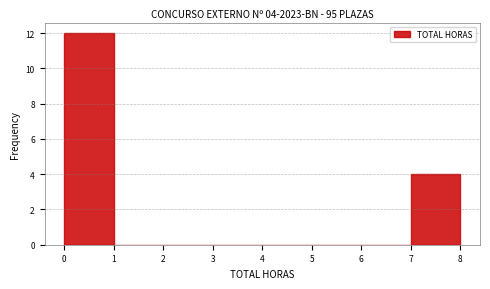

Which range on the x-axis has the tallest bar?

0 to 1